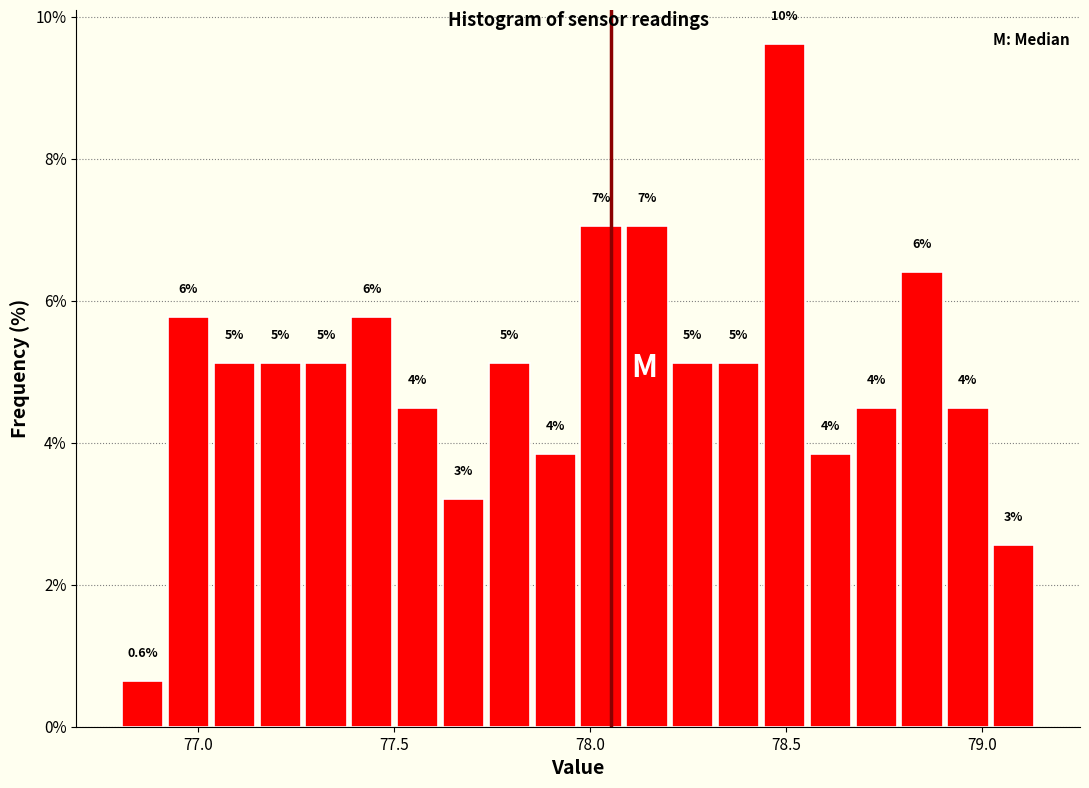

Around what value on the x-axis is the tallest bar? Give the approximate position of its centre, as read against the axis.

78.50